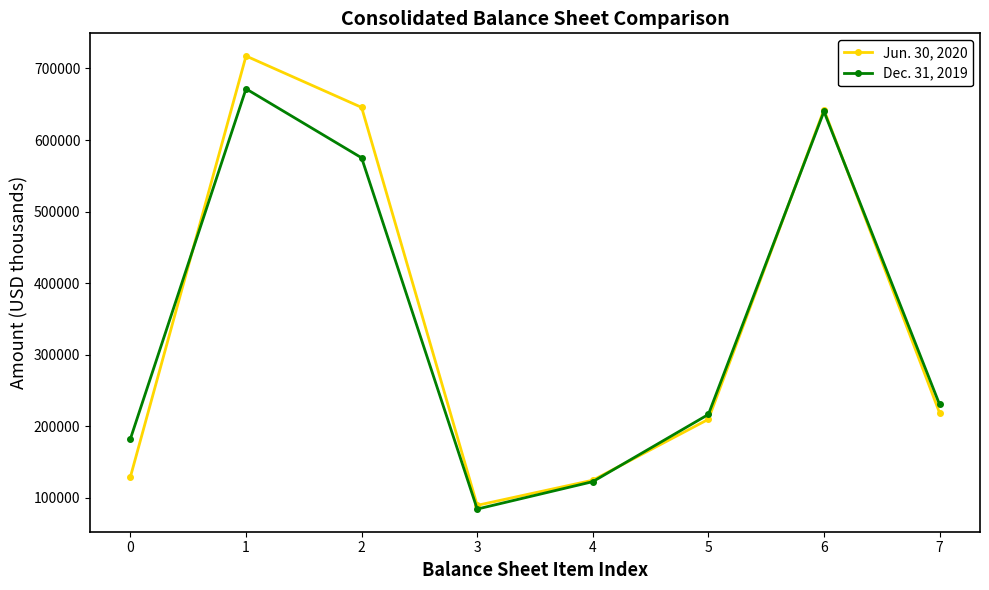

True or false: Jun. 30, 2020 has more than 0 points higher than both neighbors.

True